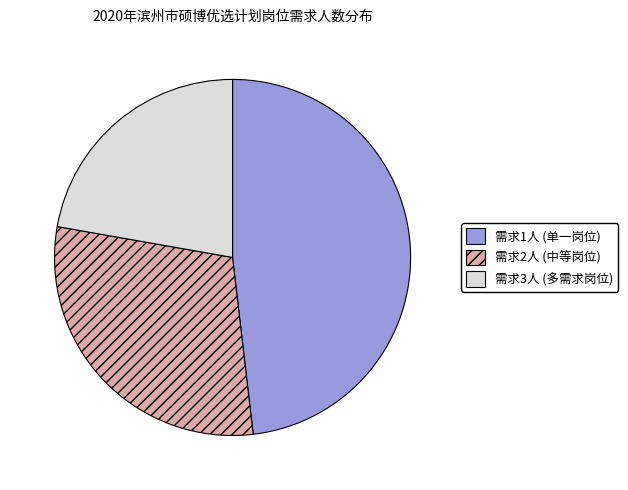

What is the ratio of the value at 需求3人 (多需求岗位) to the value at 需求2人 (中等岗位)?

0.8